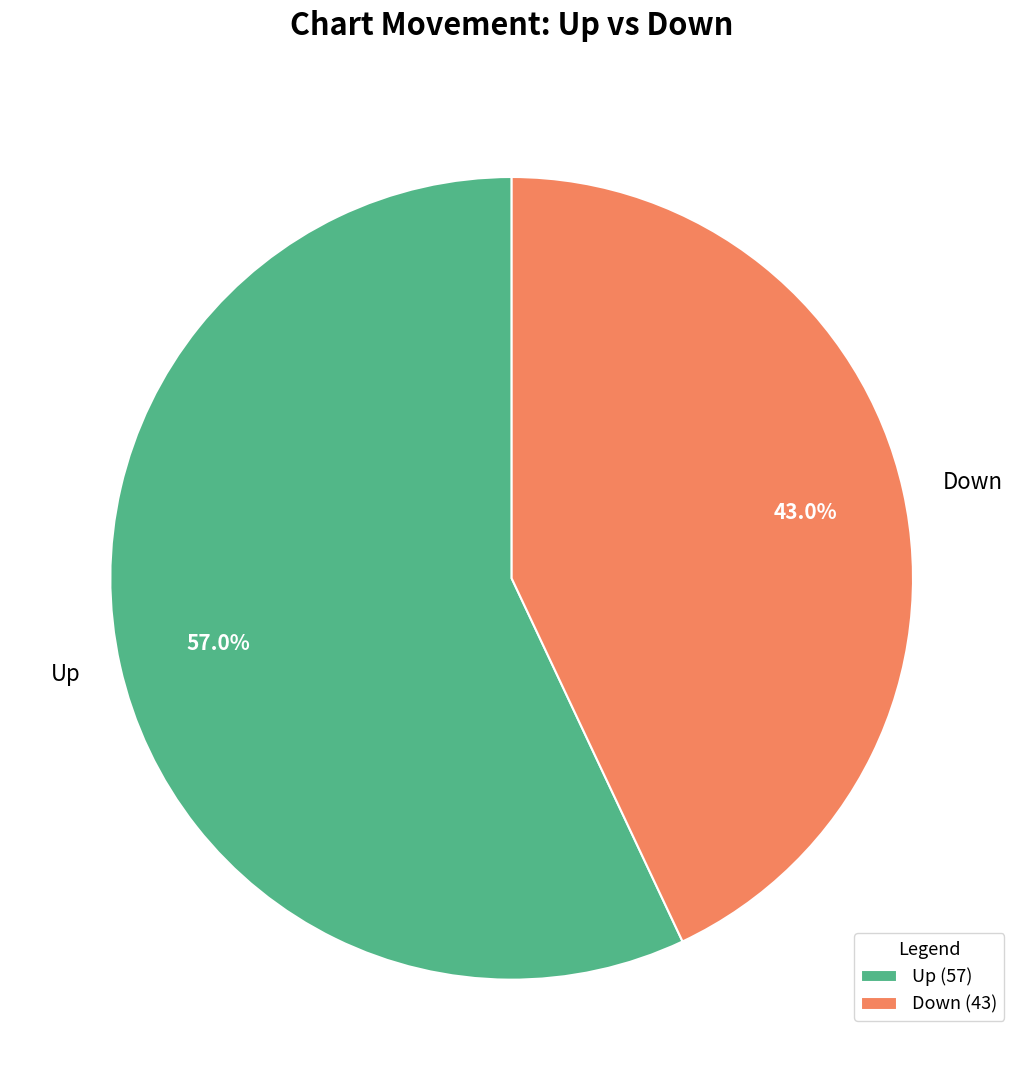

Is it true that Down is 53% of the pie?

False